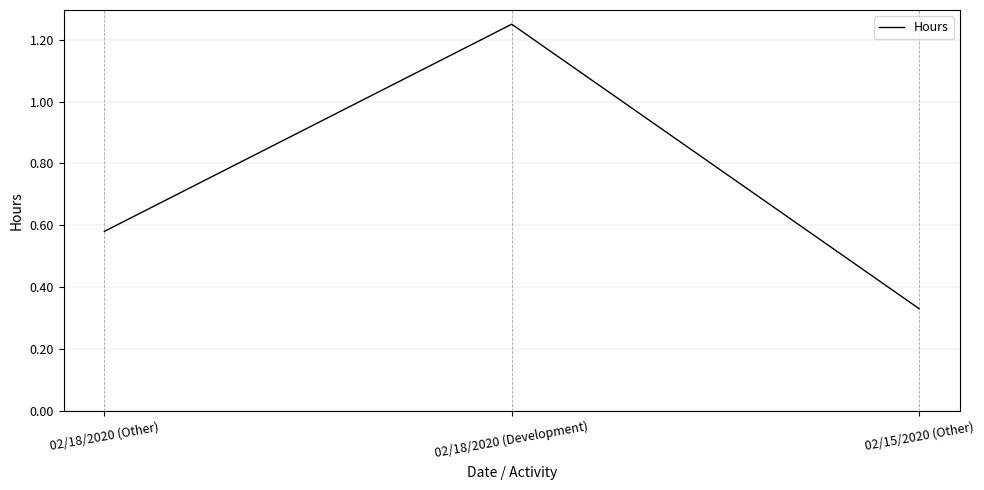

What is the average value?

0.7